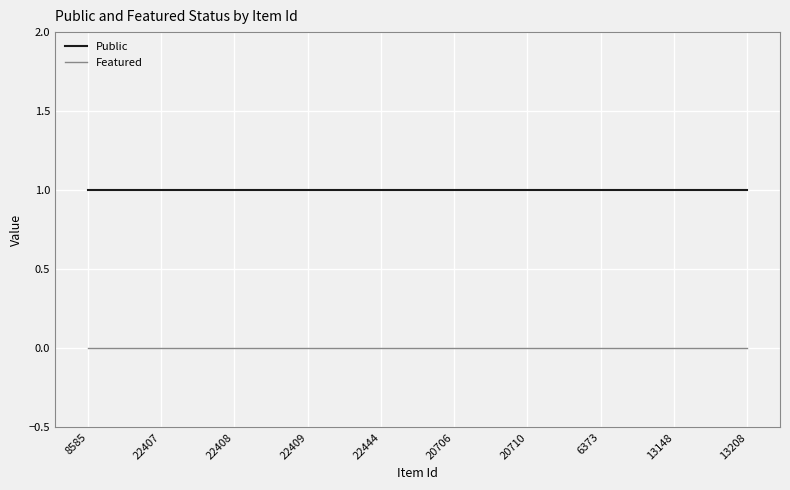

Does the chart have visible grid lines?

Yes